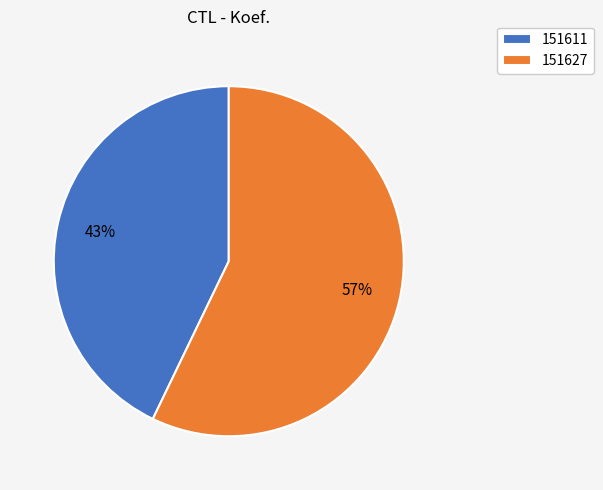

Combined, do 151627 and 151611 account for over 50%?

Yes